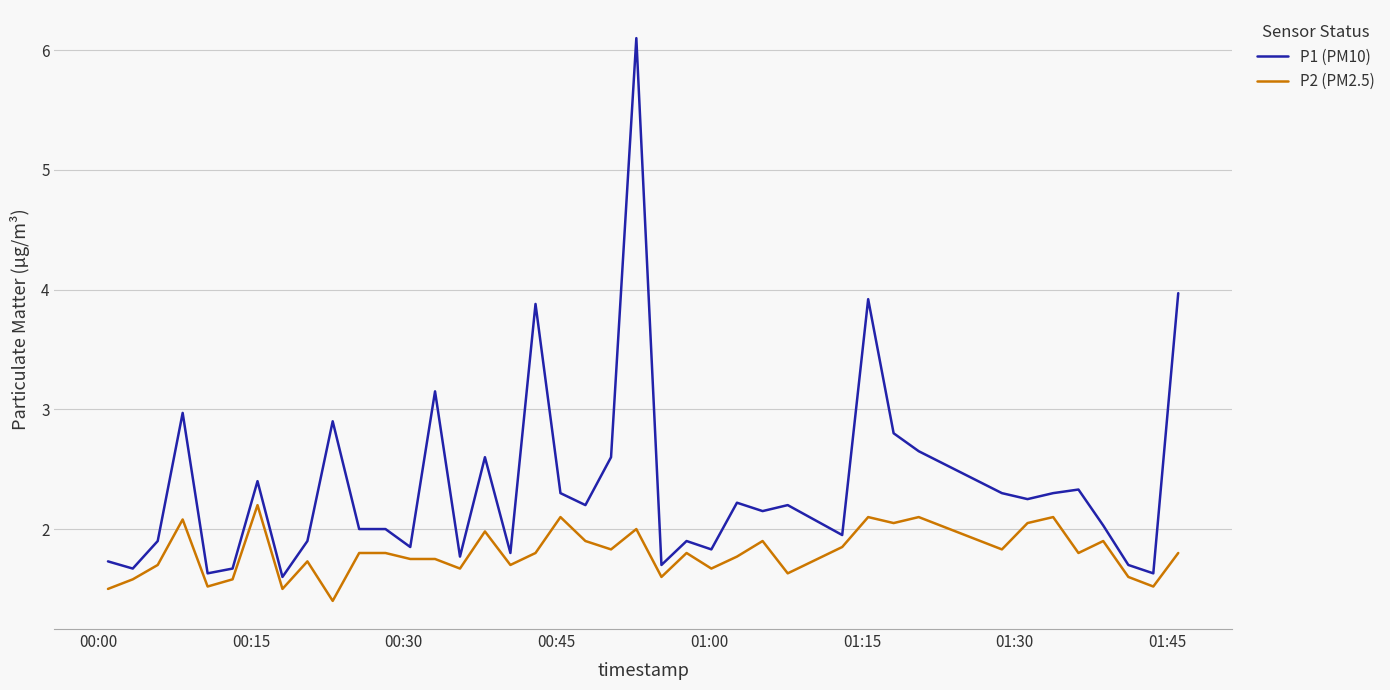

Which series has the widest spread of values?

P1 (PM10)